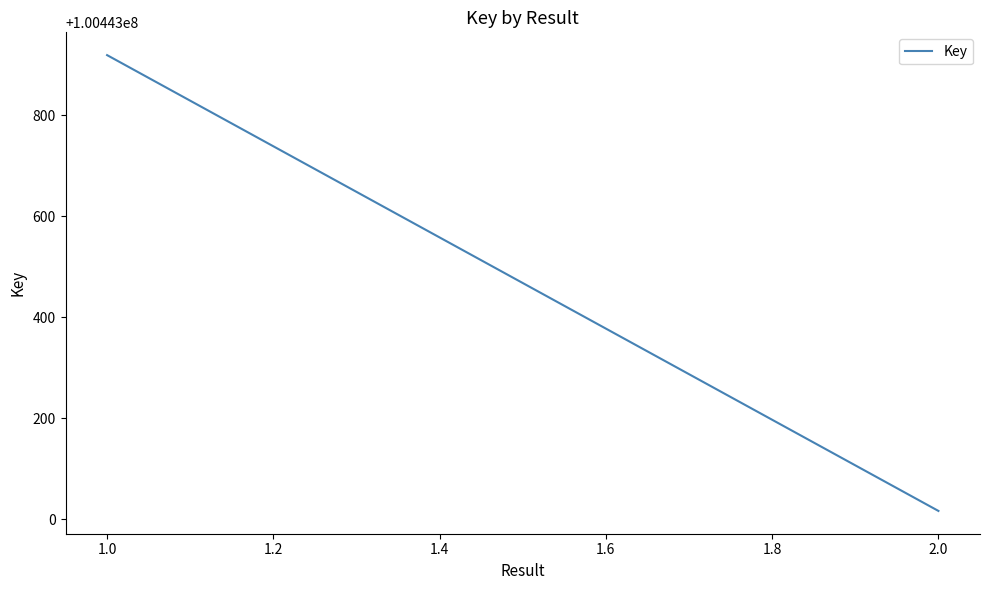

What is the minimum value shown in the chart?

100443016